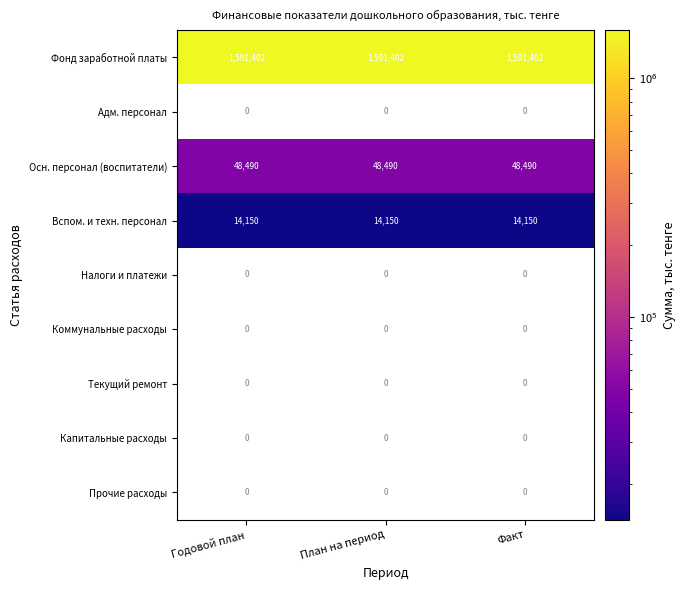

What is the sum of the Вспом. и техн. персонал values at План на период and Факт?

28300